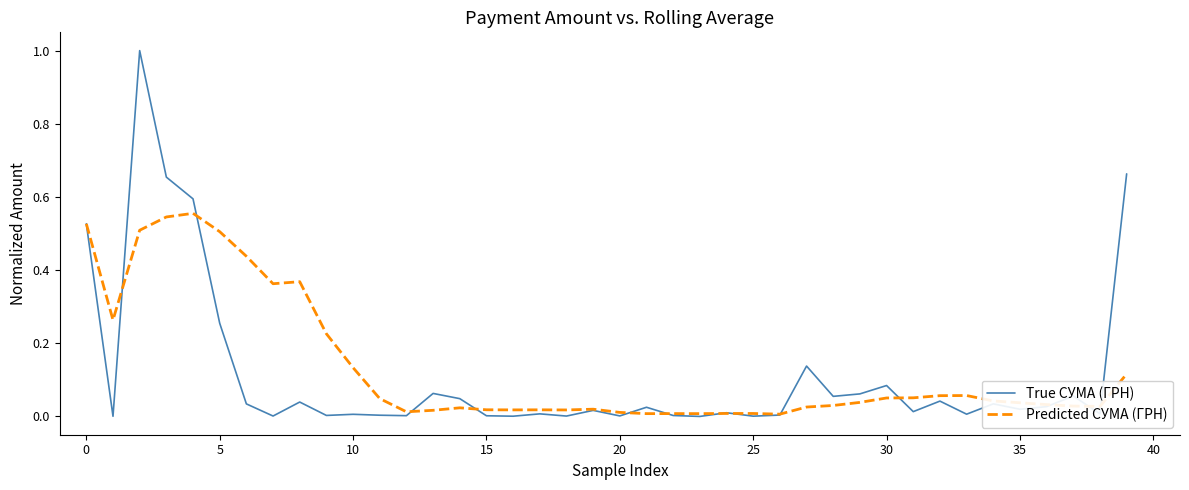

Rank the series by their maximum value, from lowest to highest.

Predicted СУМА (ГРН), True СУМА (ГРН)